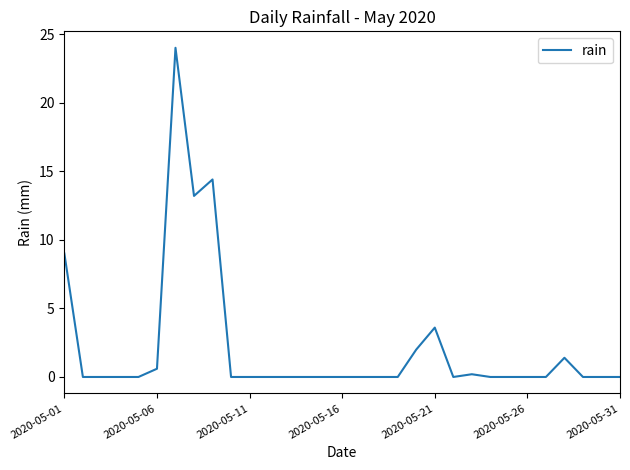

True or false: the data has more than 2 interior local peaks.

True